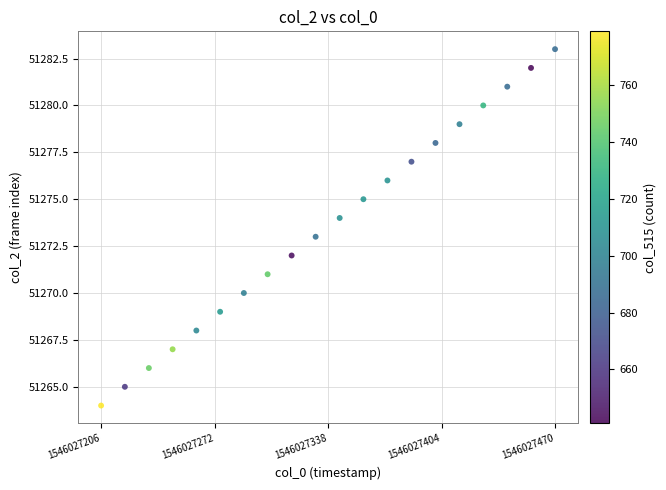

What is the range of Y values (max minus min)?

19